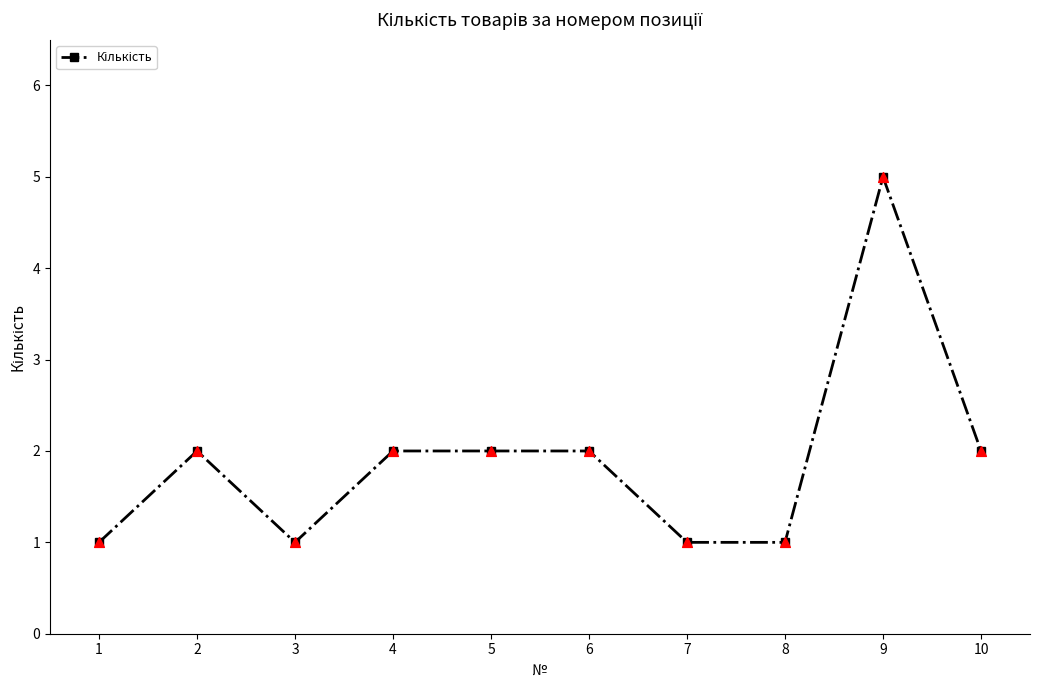

What is the change in value from 1 to 9?

+4